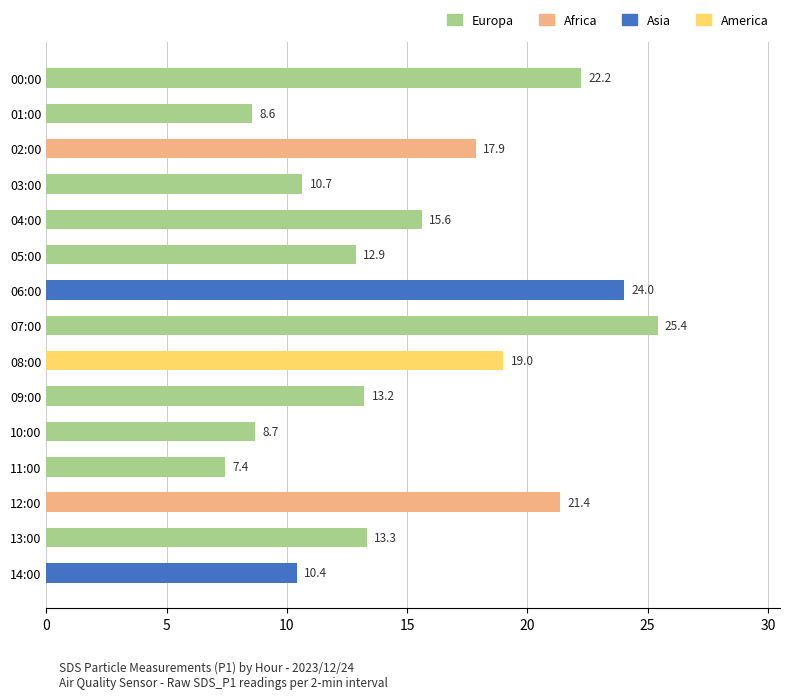

The chart shows a value of 12.1 at 11:00. True or false?

False